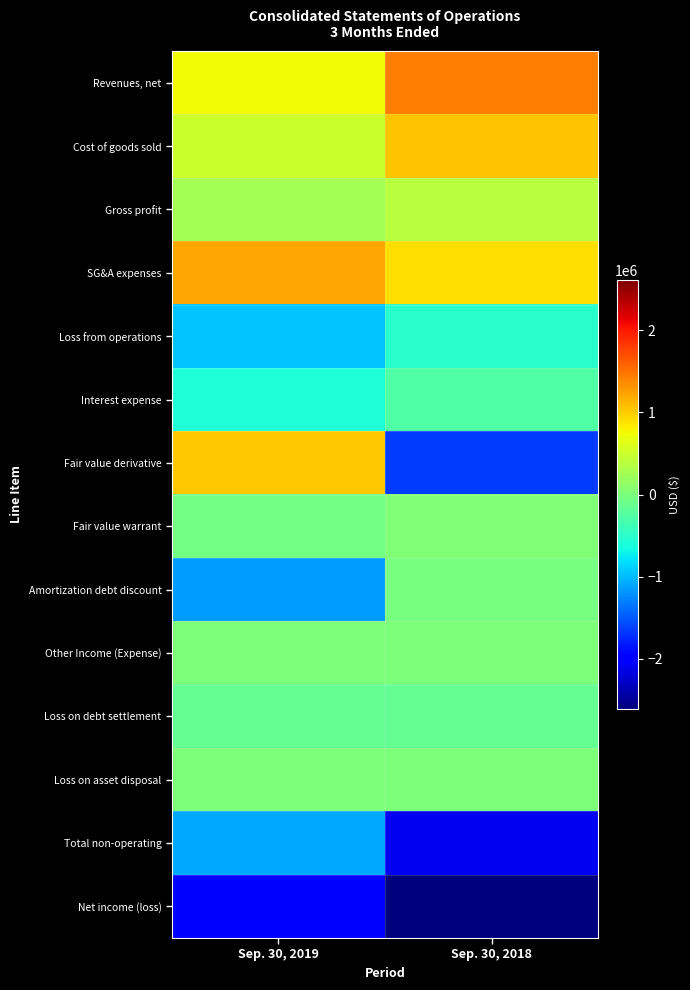

What is the difference between the highest and lowest values at Sep. 30, 2018?

4054063